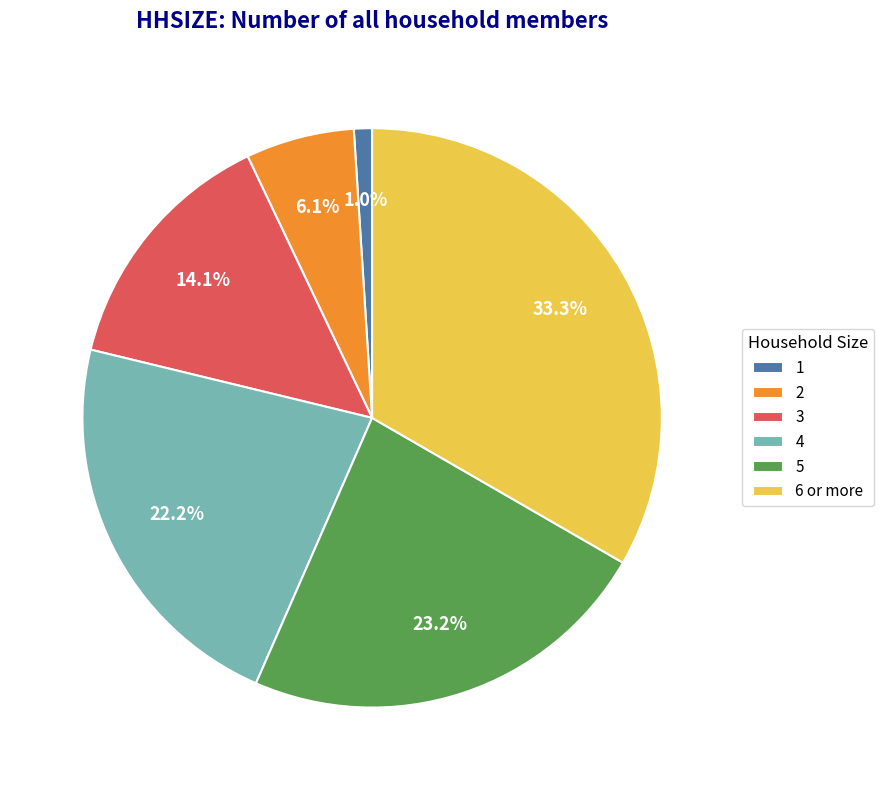

Count the number of slices in the pie.

6